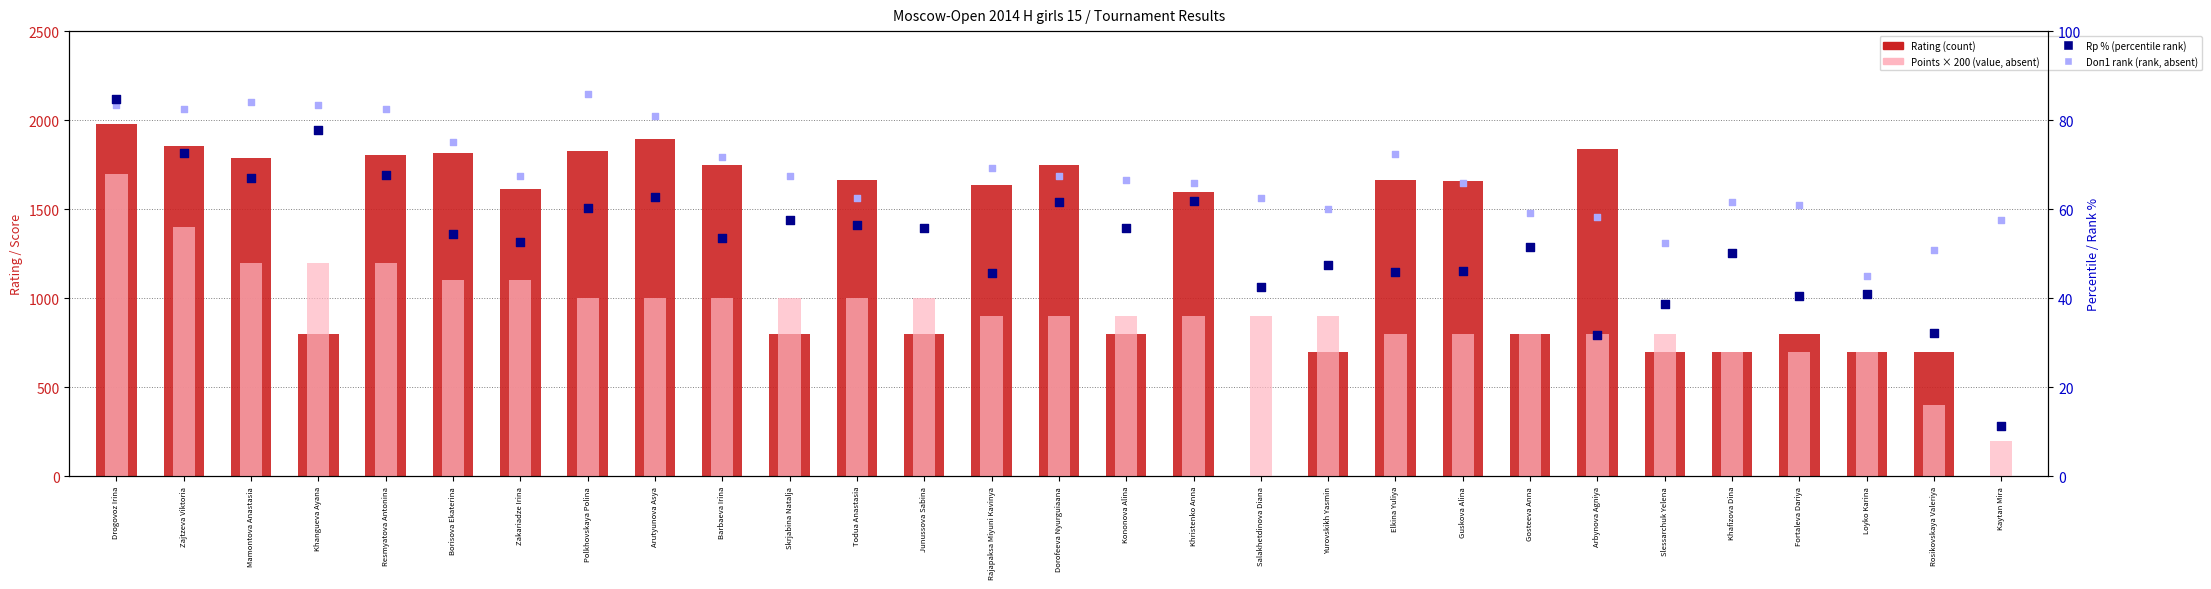

Is the value of Points × 200 (absent-like) at Rajapaksa Miyuni Kavinya greater than the value of Rating (count) at Elkina Yuliya?

No